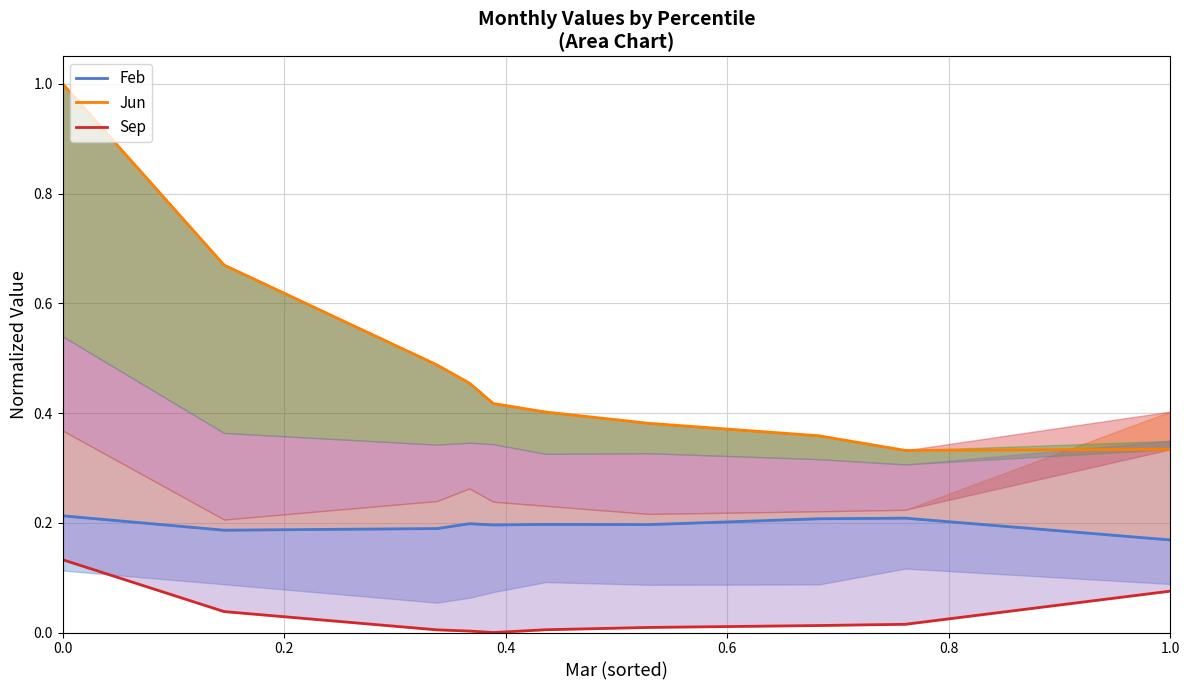

Read the Feb value at 6.

0.2